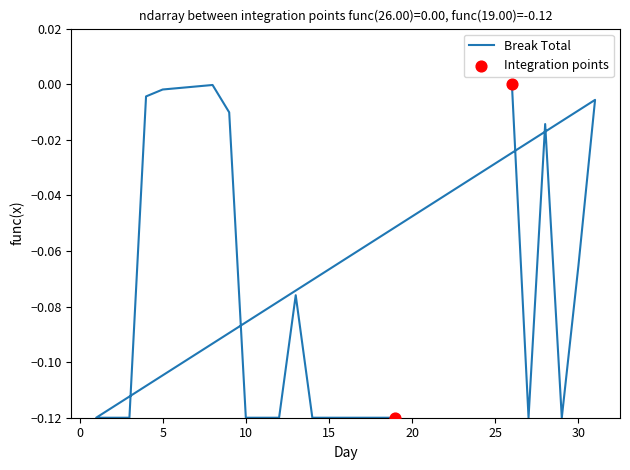

Between 28 and 4, which is larger?

4